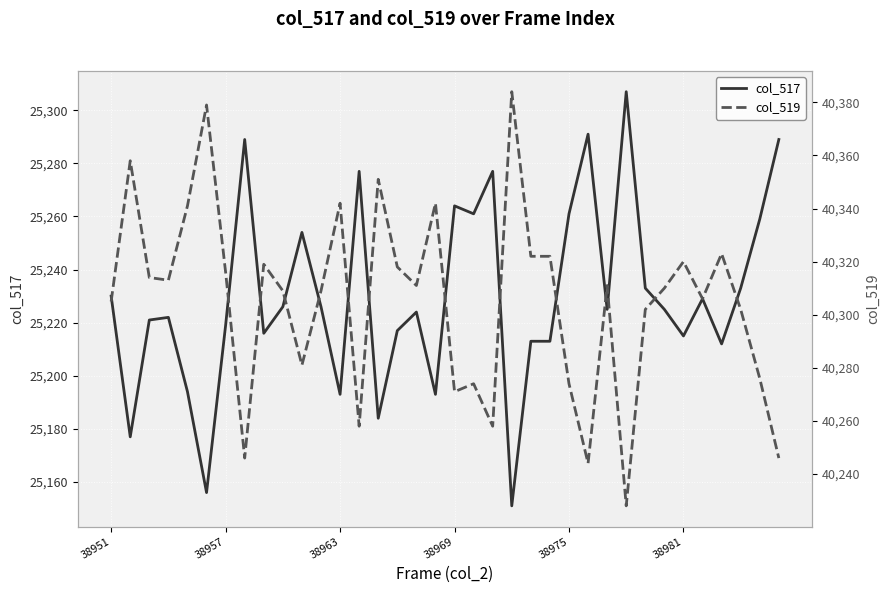

Is it true that col_517 equals 25193 at 38963?

True